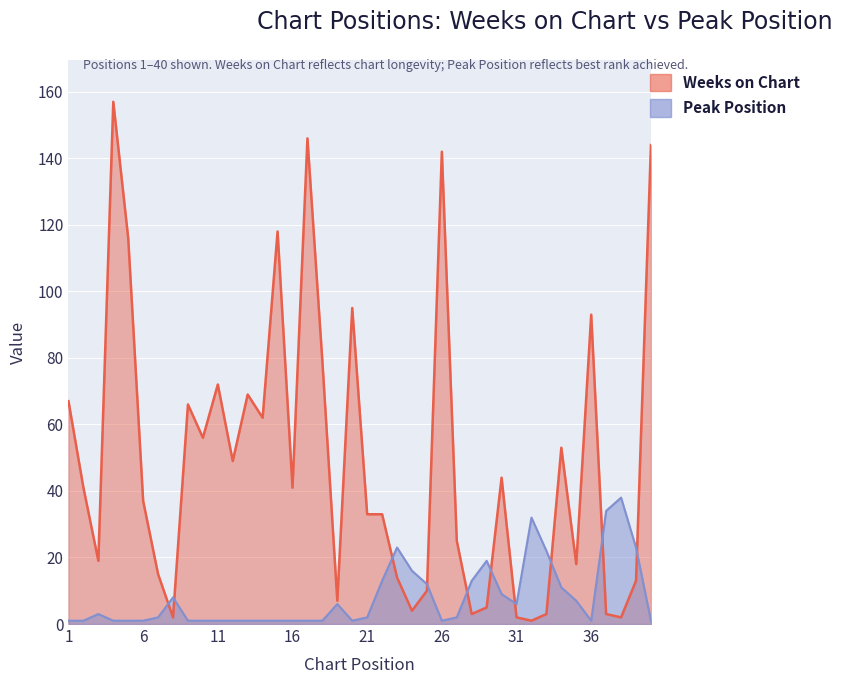

Does the chart display data point markers on the line(s)?

No